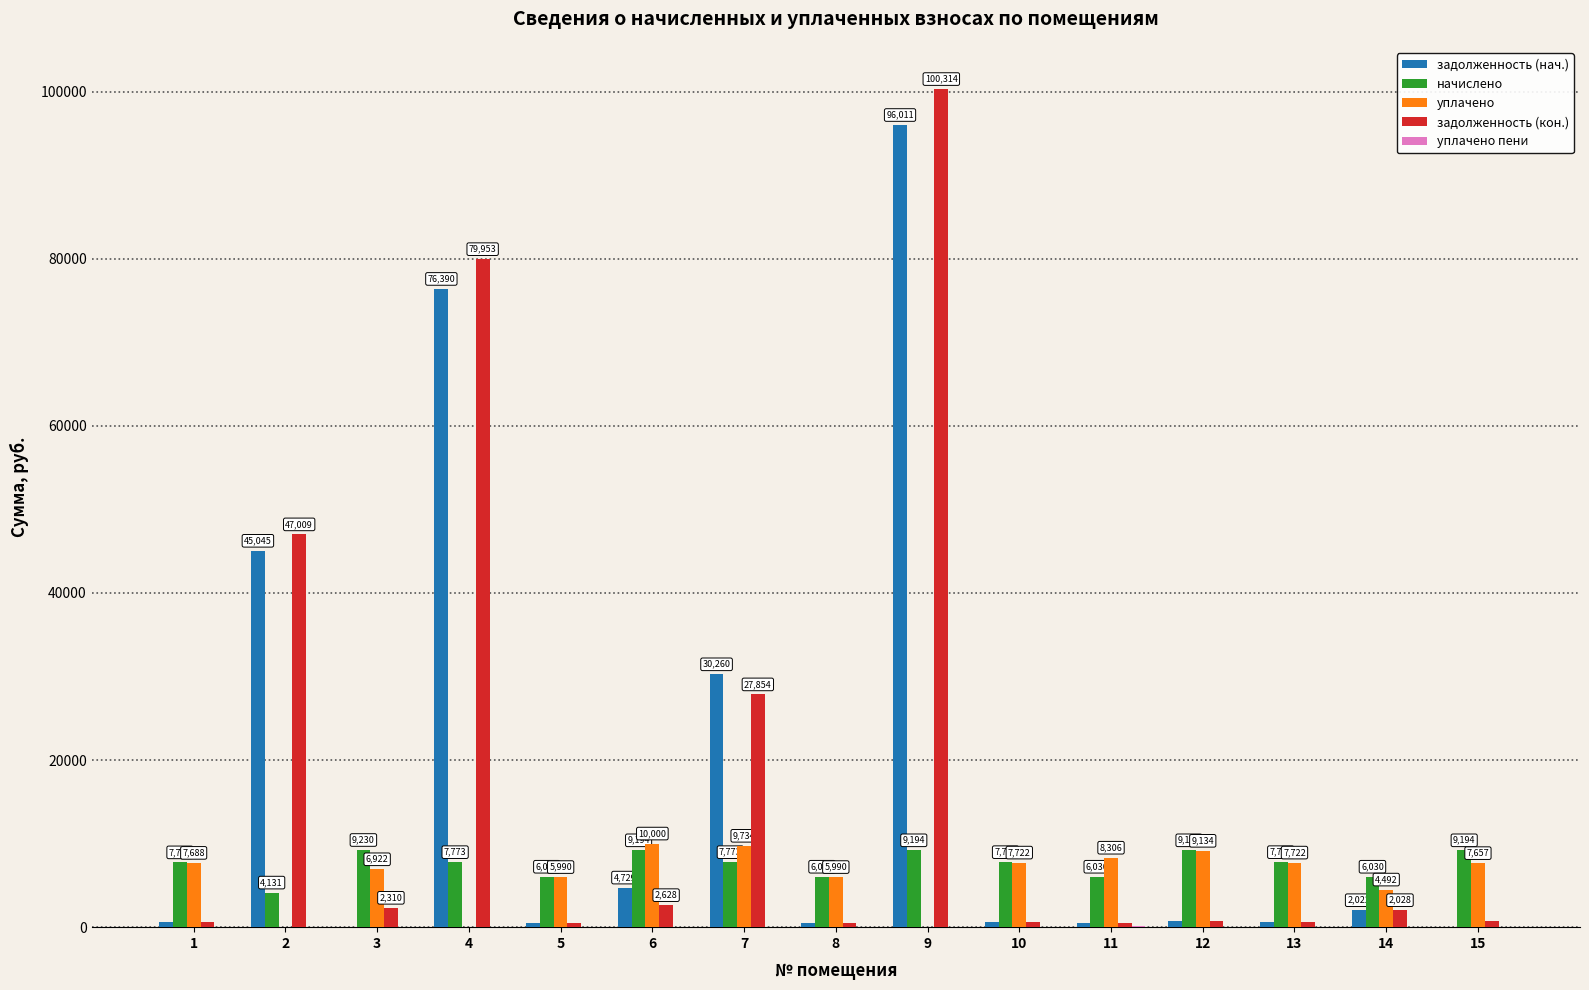

The начислено series shows 6029.8 at 14. True or false?

True